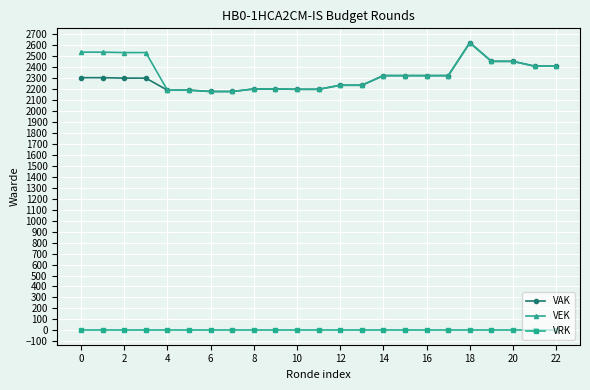

Is this an area chart (filled region under the line)?

No